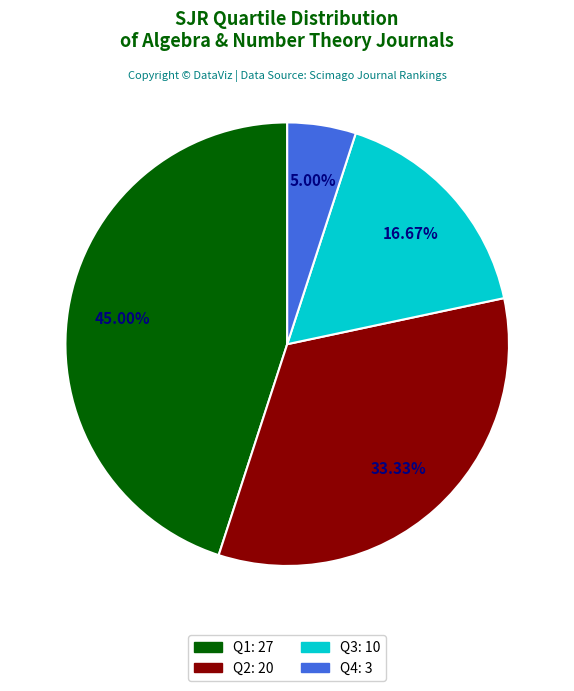

How much of the chart is everything except Q1?

55.0%